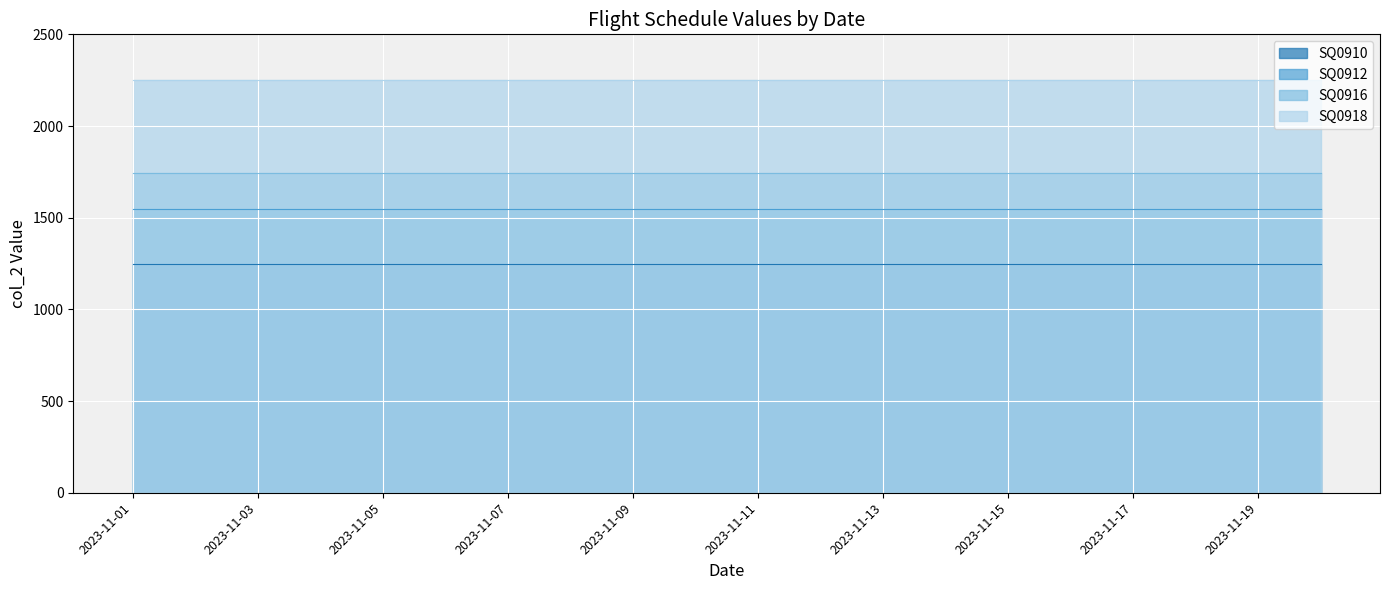

True or false: SQ0916 has a value of 1002 at 2023-11-13.

False